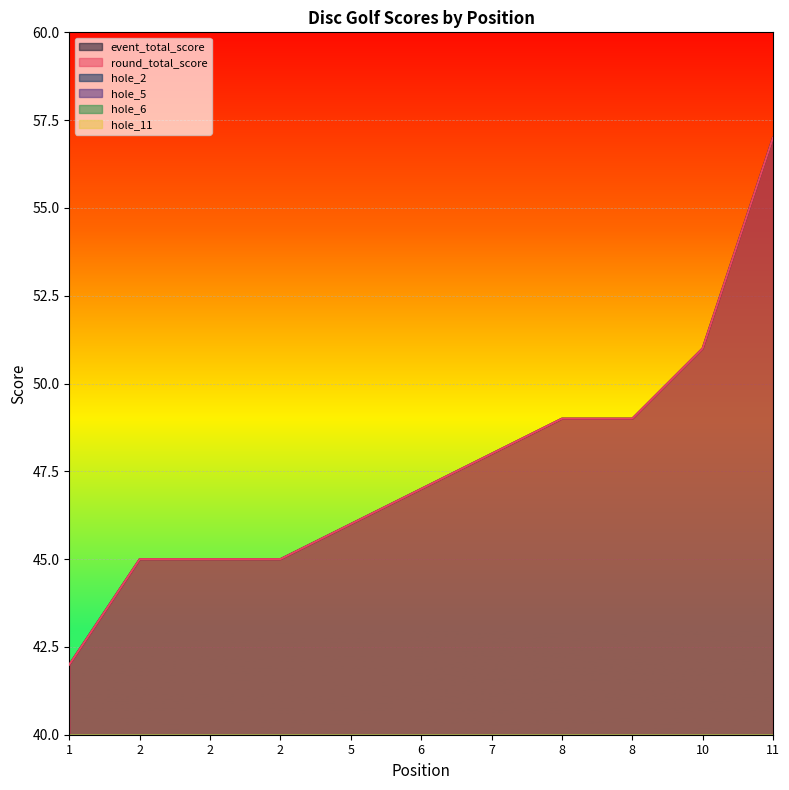

What are all the series names shown in the legend?

event_total_score, round_total_score, hole_2, hole_5, hole_6, hole_11